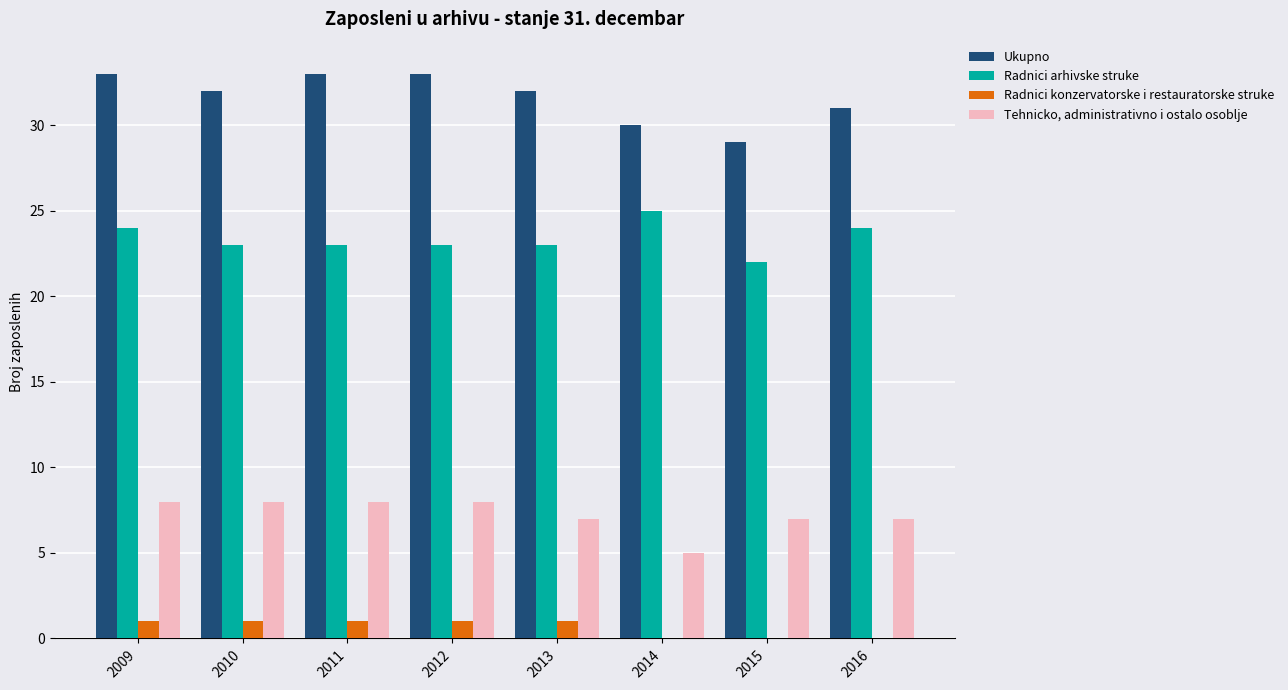

True or false: Radnici arhivske struke has a value of 23 at 2011.

True